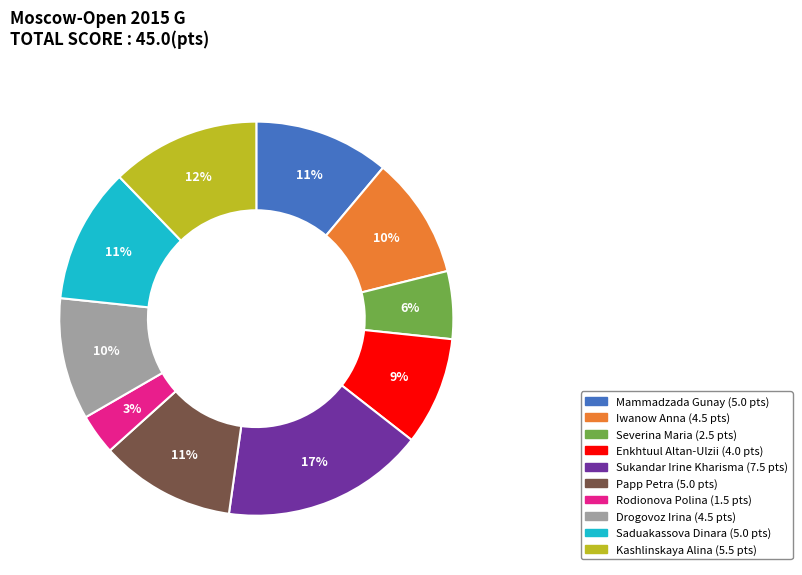

How many slices are in this pie chart?

10